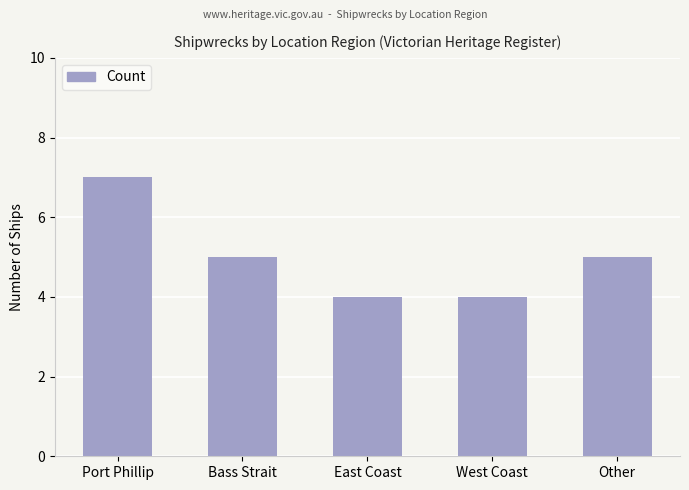

Which category has the highest value across all series?

Port Phillip